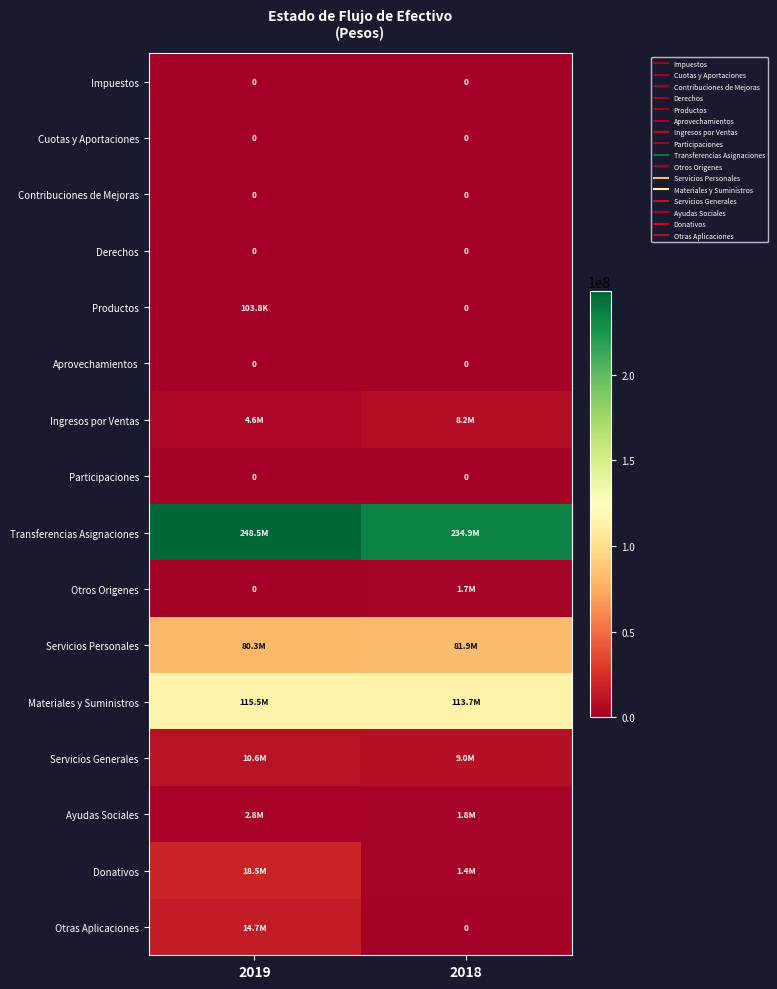

At which category is the sum across all series the highest?

2019